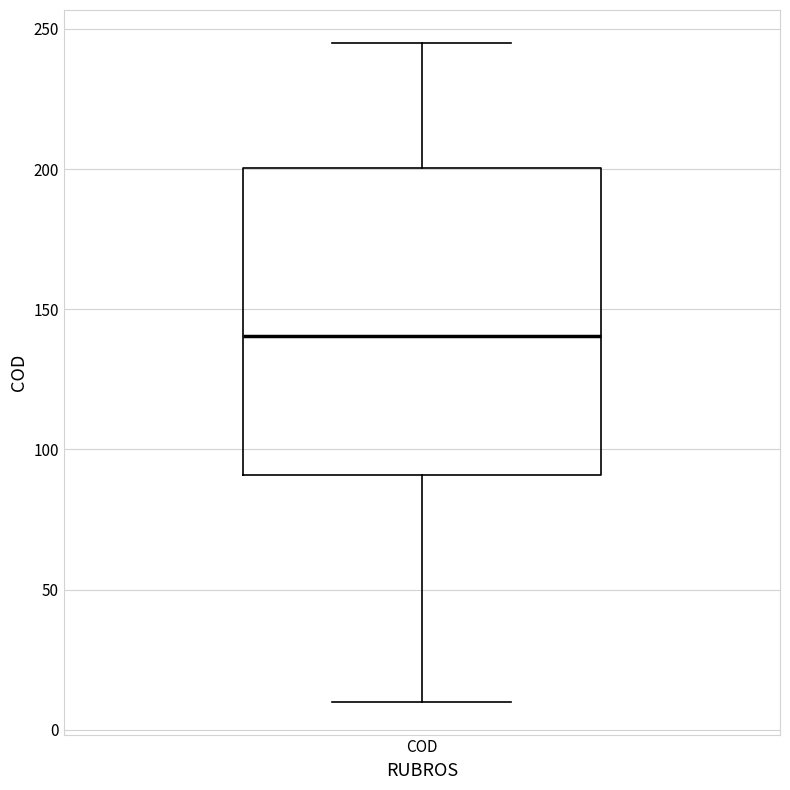

Where does the upper whisker of the box for COD end on the y-axis? The values are not printed on the chart, so give them approximately, as read against the axis.

245